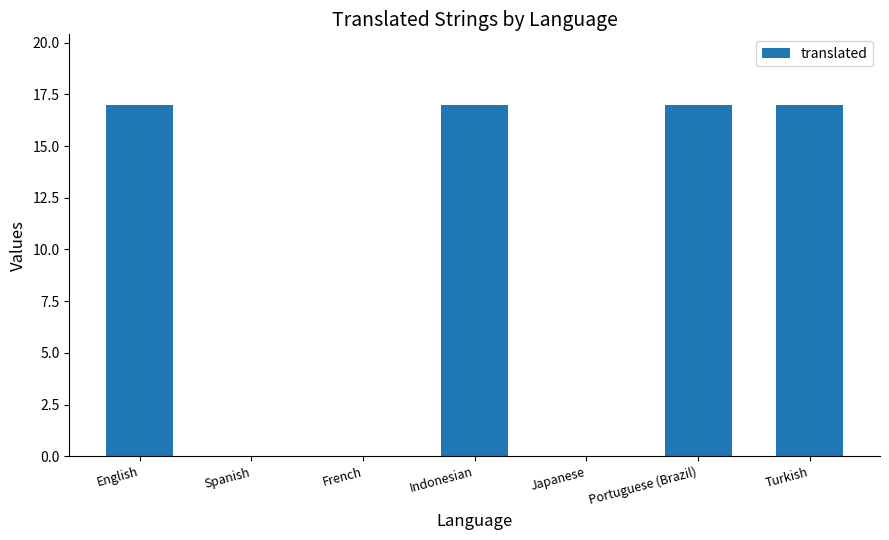

Count the values in the range 0 to 17.

7